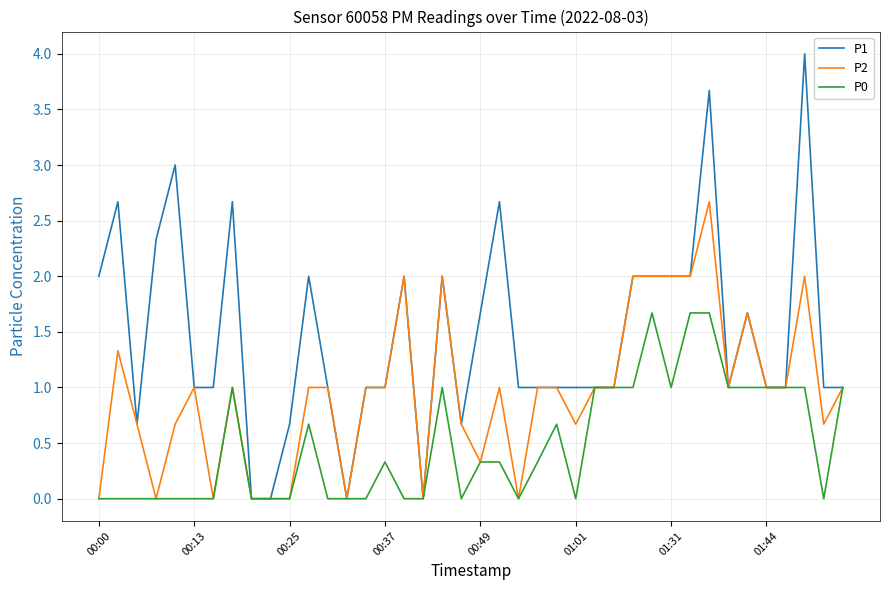

Which series has the largest range (max minus min)?

P1